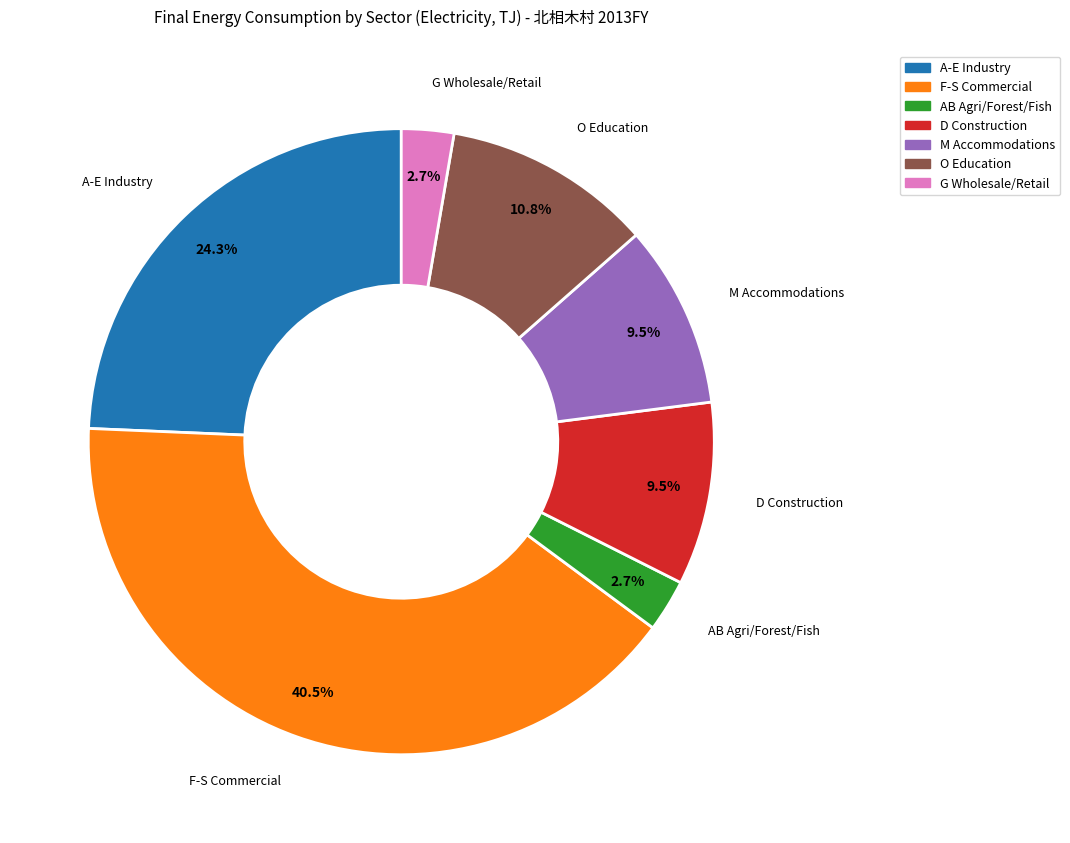

Does any single category account for the majority?

No